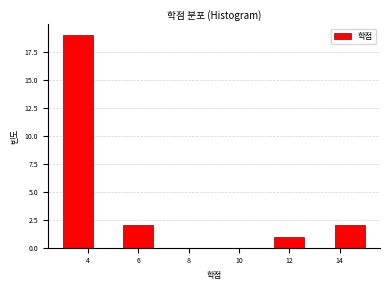

Over which range of the x-axis is the bar tallest?

3.0 to 4.2